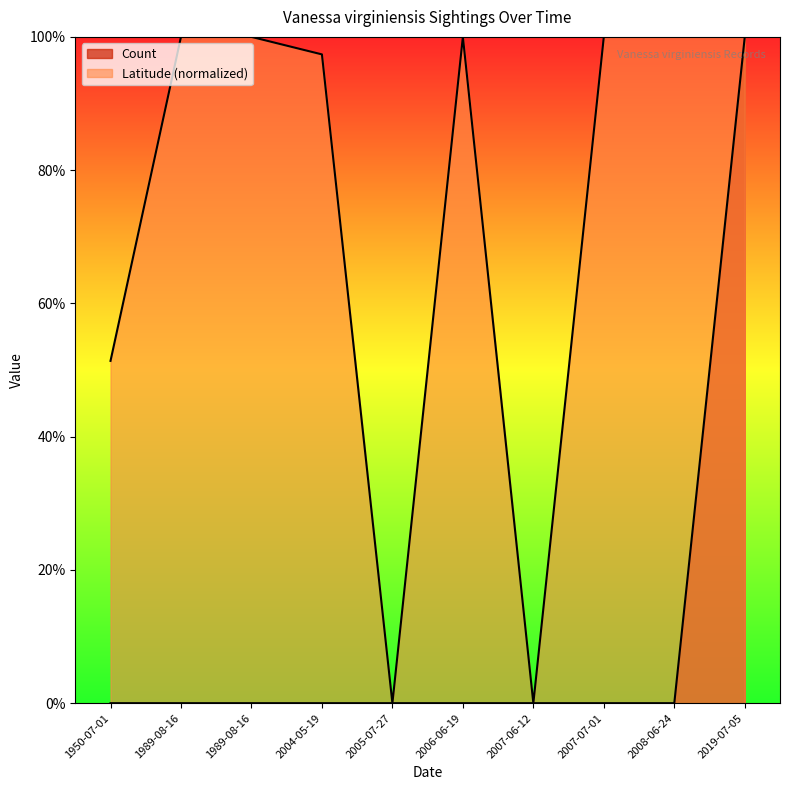

Does the chart have visible grid lines?

No